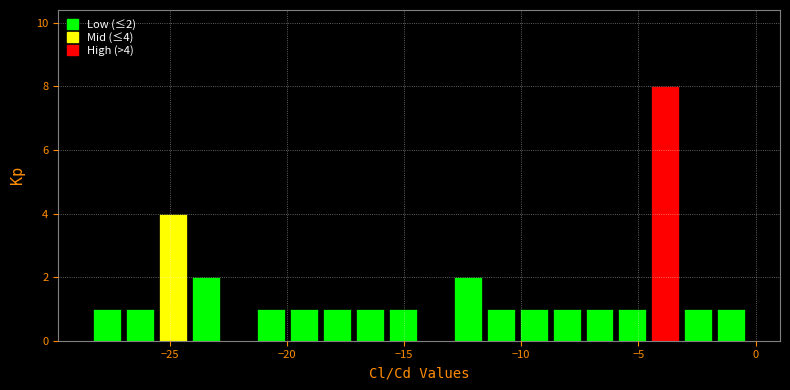

Read against the x-axis, roughly where is the centre of the tallest bar?

-4.0